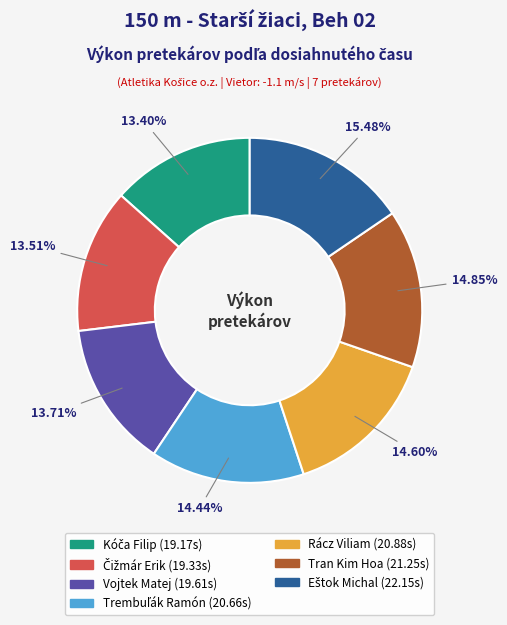

Is there a majority slice in this chart?

No